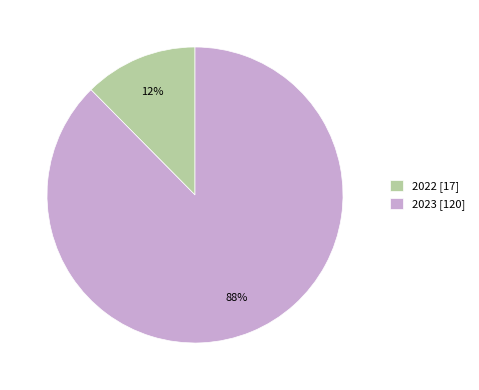

Which slice is the smallest?

2022